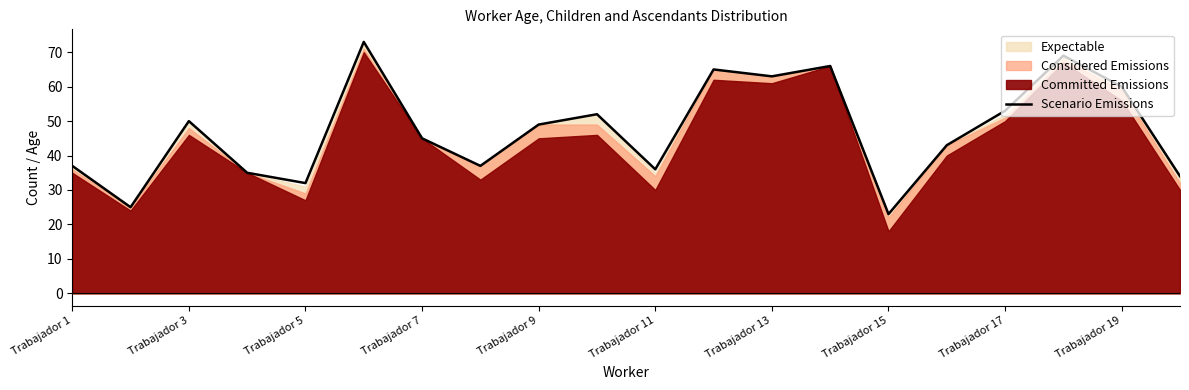

Which category has the lowest value in the Scenario Emissions series?

Trabajador 15